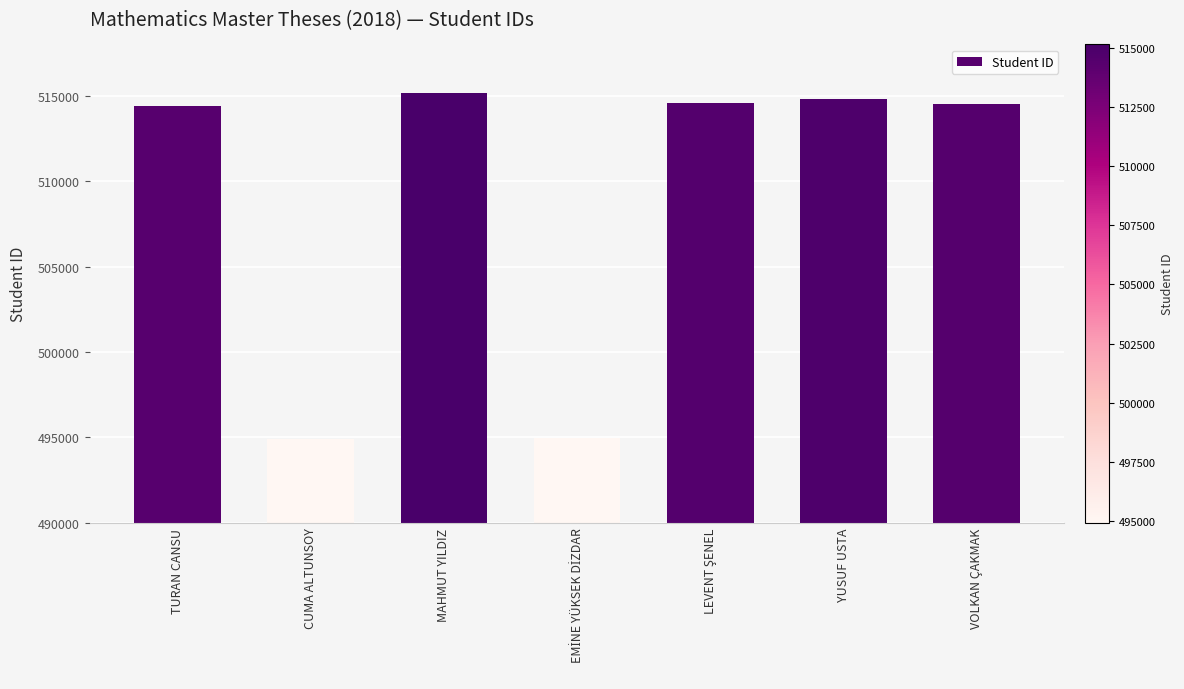

Where is the data nearest to the value 505031?

TURAN CANSU